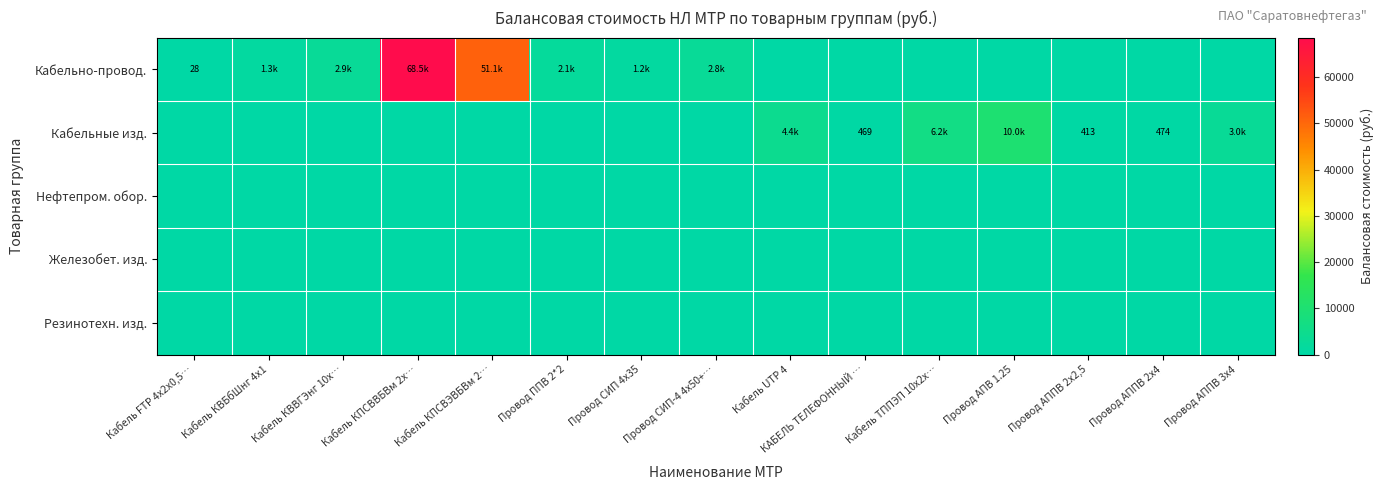

At which label is Резинотехн. изд. closest to 0?

Кабель FTP 4х2х0,5…